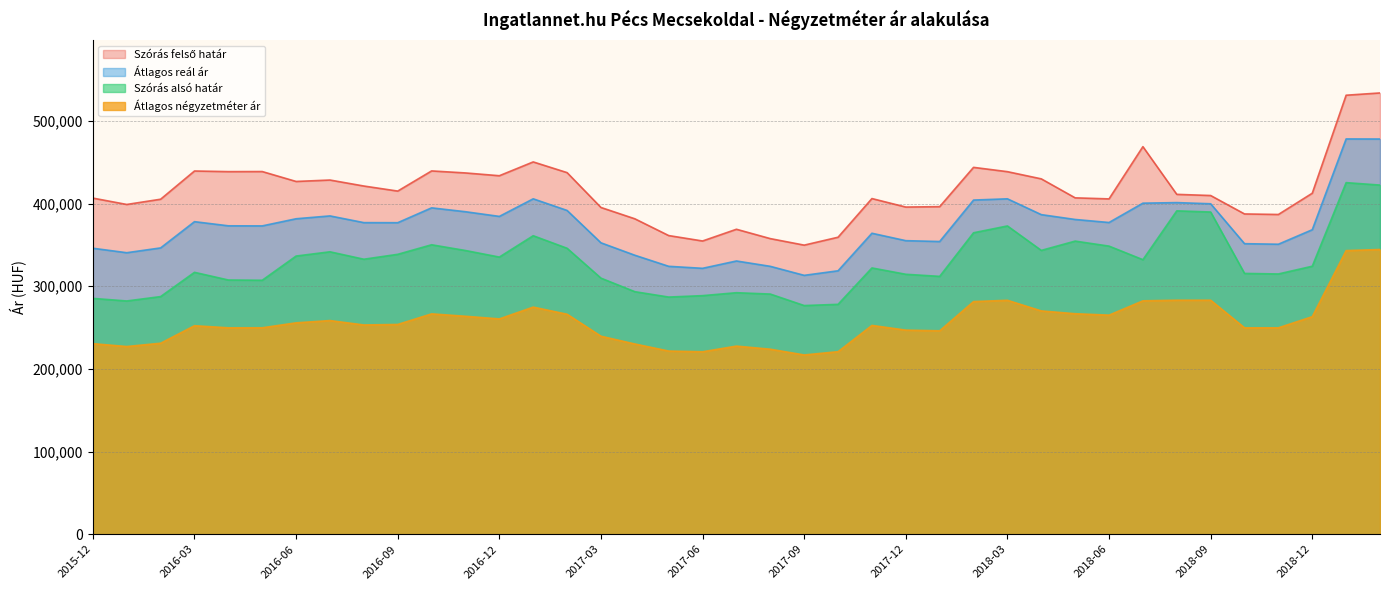

True or false: Szórás felső határ and Átlagos négyzetméter ár cross at least once.

False